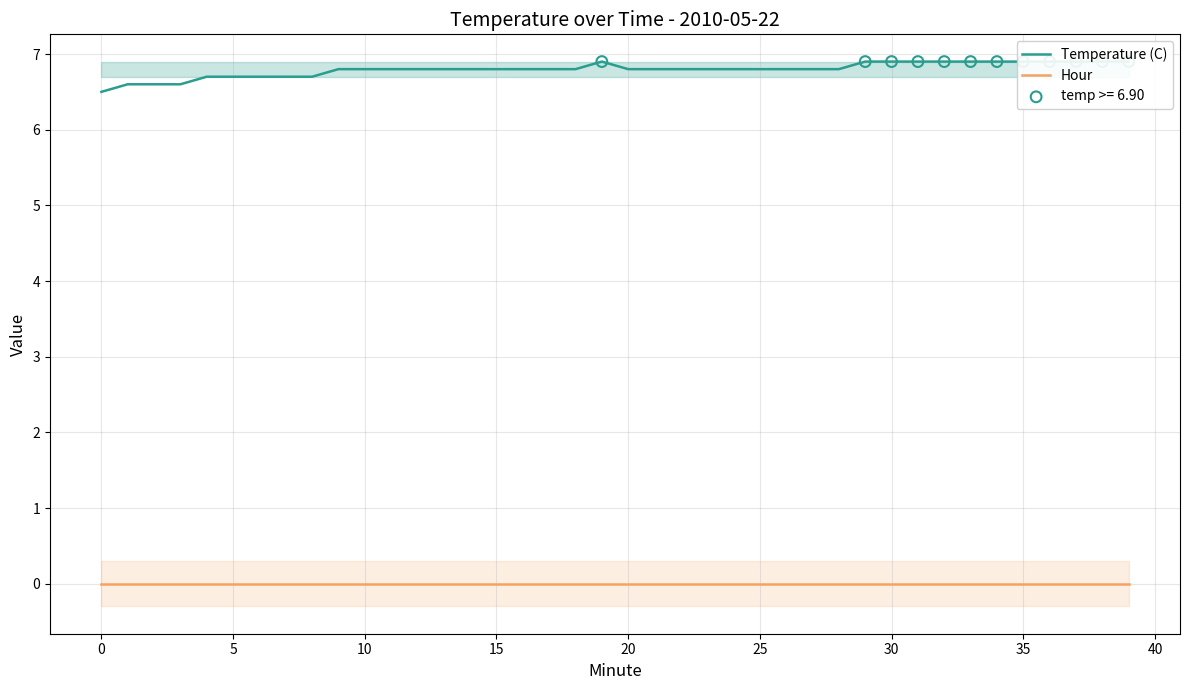

What are all the series names shown in the legend?

Temperature (C), Hour